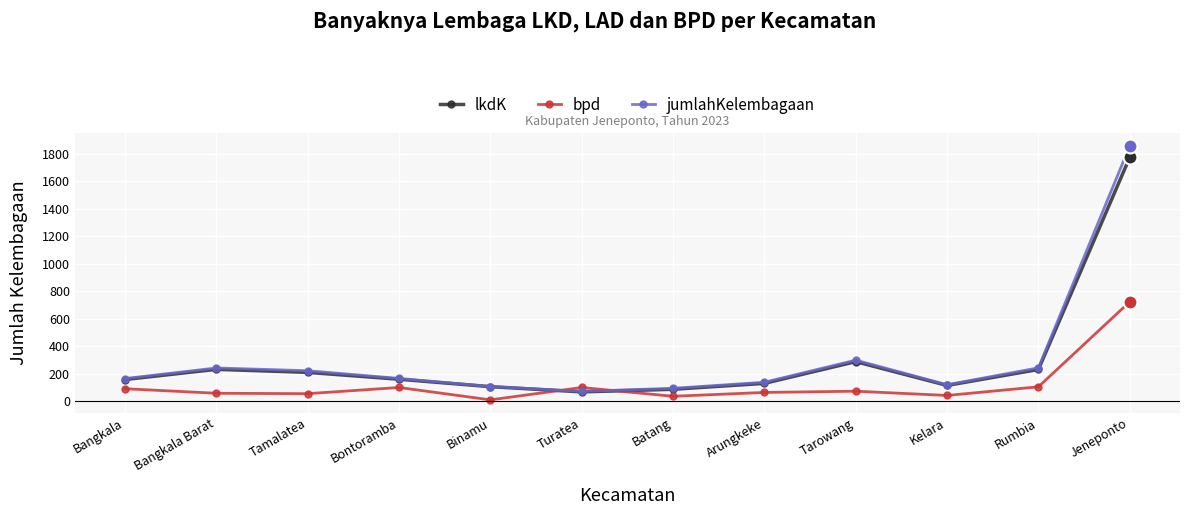

Is it true that jumlahKelembagaan equals 2771 at Jeneponto?

False